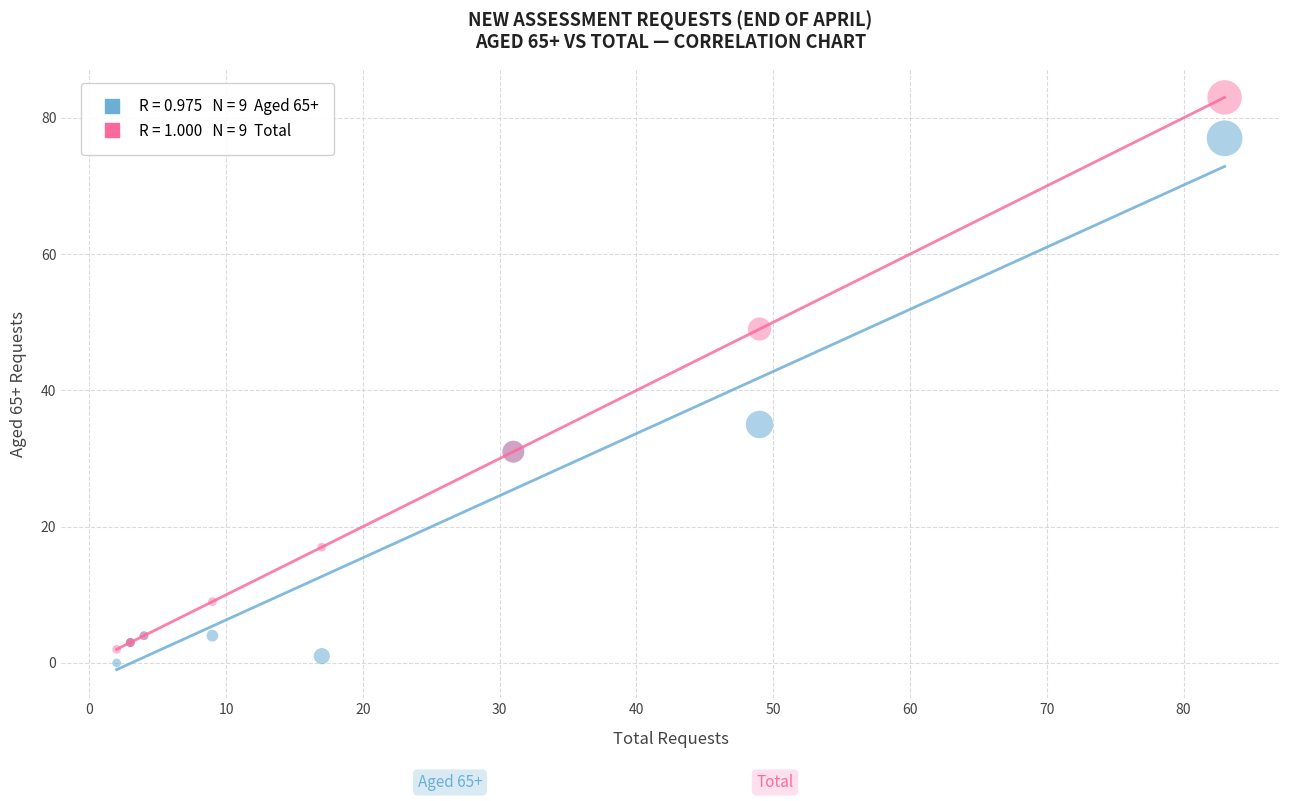

Across all series, what Y value is closest to 41?

35